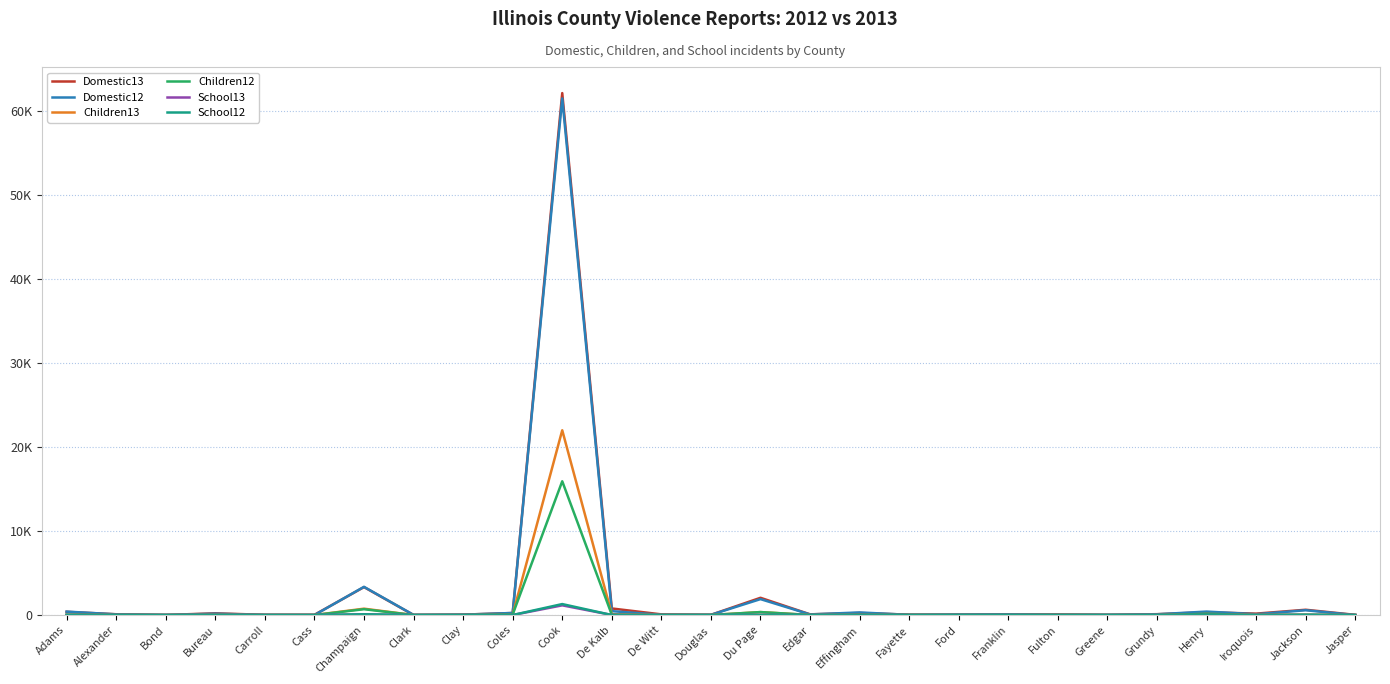

True or false: Children12 and School12 cross at least once.

False